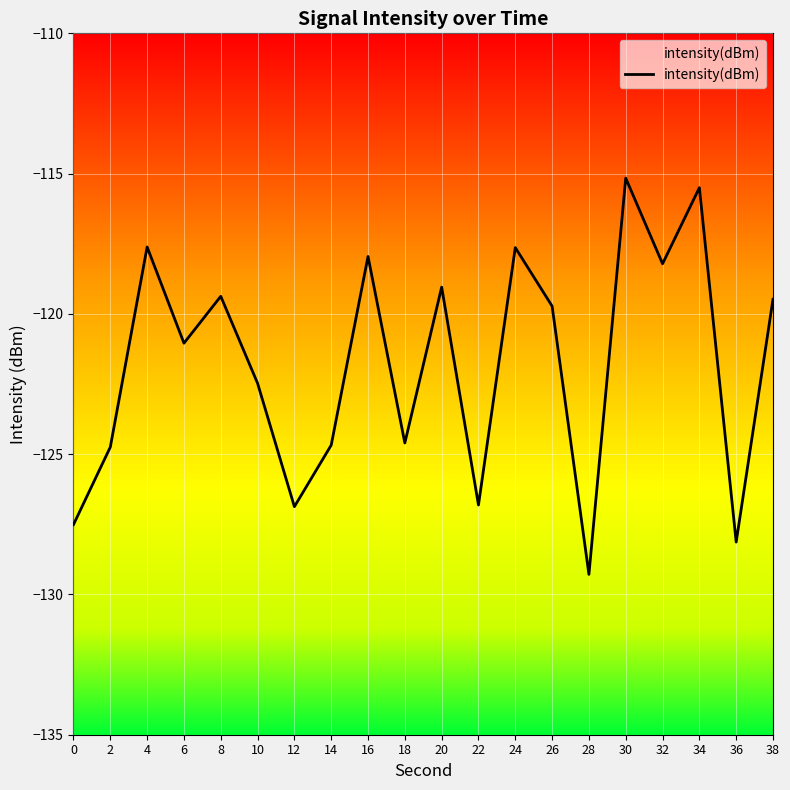

Count the number of categories in the chart.

20